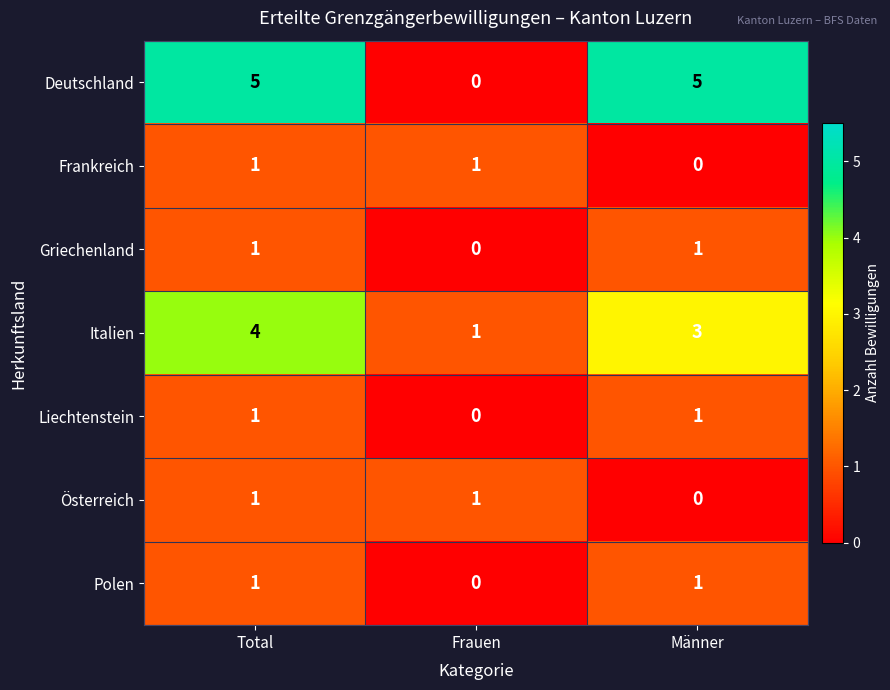

What is the maximum value shown in the chart?

5